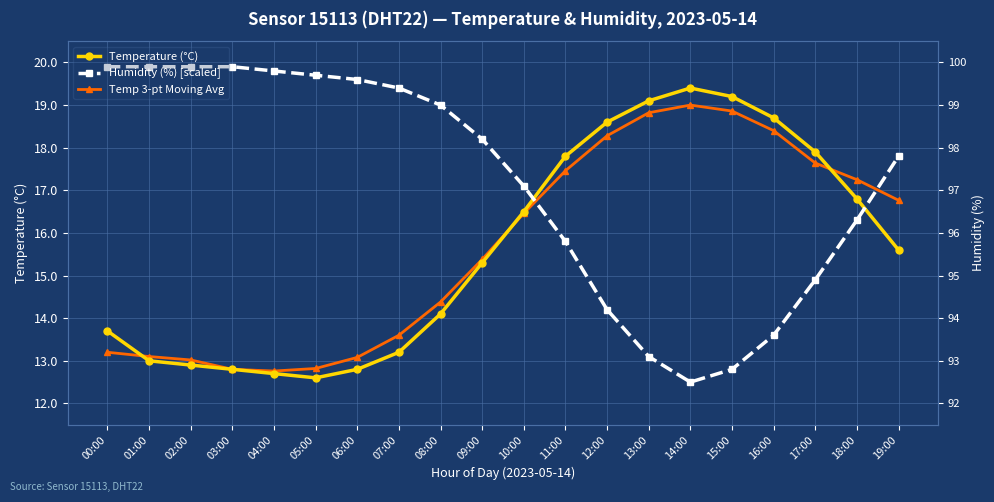

What is the difference between the second highest and second lowest values in the Humidity (%) [scaled] series?

7.1